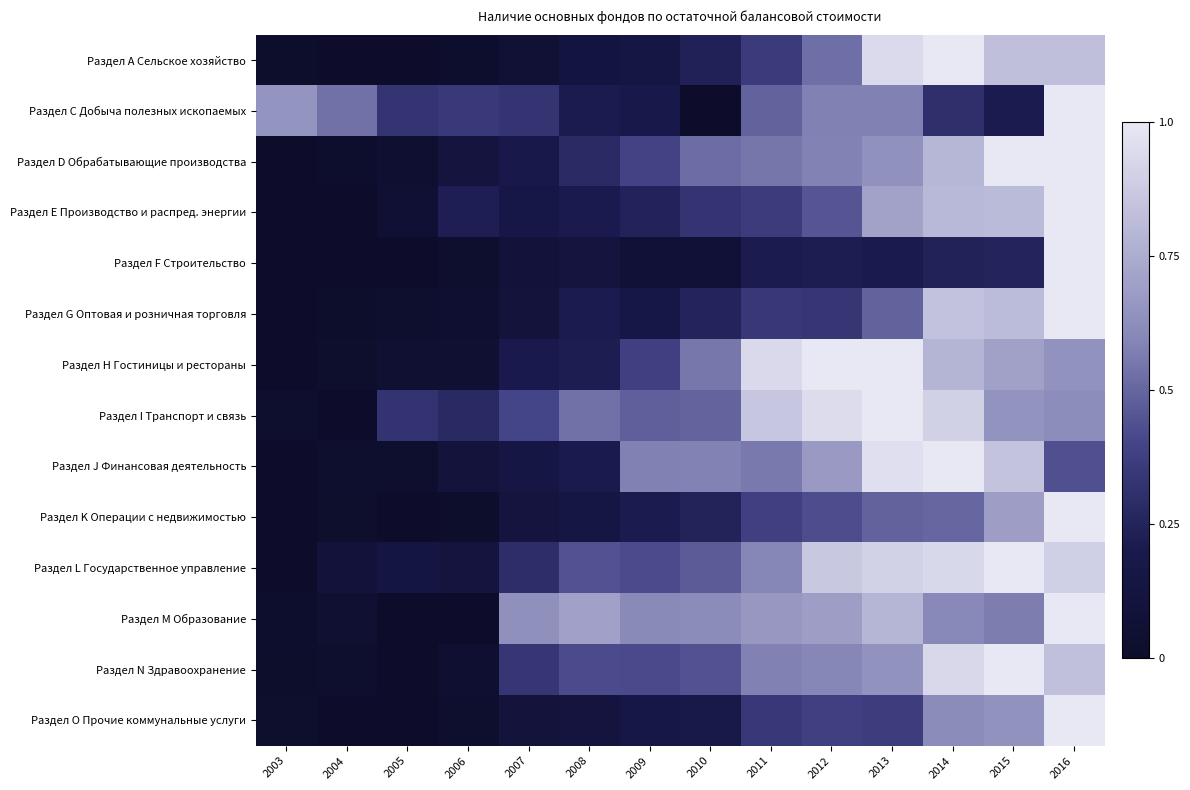

Reading left to right, extract all data points from this chart.

Раздел А Сельское хозяйство: 2003=0.0	2004=0.0	2005=0.0	2006=0.0	2007=0.1	2008=0.1	2009=0.2	2010=0.2	2011=0.4	2012=0.5	2013=0.9	2014=1.0	2015=0.8	2016=0.8
Раздел С Добыча полезных ископаемых: 2003=0.7	2004=0.5	2005=0.3	2006=0.3	2007=0.3	2008=0.2	2009=0.2	2010=0.0	2011=0.5	2012=0.6	2013=0.6	2014=0.3	2015=0.2	2016=1.0
Раздел D Обрабатывающие производства: 2003=0.0	2004=0.0	2005=0.0	2006=0.1	2007=0.2	2008=0.3	2009=0.4	2010=0.5	2011=0.5	2012=0.6	2013=0.6	2014=0.8	2015=1.0	2016=1.0
Раздел Е Производство и распред. энергии: 2003=0.0	2004=0.0	2005=0.1	2006=0.2	2007=0.2	2008=0.2	2009=0.2	2010=0.3	2011=0.4	2012=0.5	2013=0.7	2014=0.8	2015=0.8	2016=1.0
Раздел F Строительство: 2003=0.0	2004=0.0	2005=0.0	2006=0.0	2007=0.1	2008=0.1	2009=0.1	2010=0.1	2011=0.2	2012=0.2	2013=0.2	2014=0.2	2015=0.3	2016=1.0
Раздел G Оптовая и розничная торговля: 2003=0.0	2004=0.0	2005=0.0	2006=0.0	2007=0.1	2008=0.2	2009=0.2	2010=0.3	2011=0.3	2012=0.3	2013=0.5	2014=0.8	2015=0.8	2016=1.0
Раздел Н Гостиницы и рестораны: 2003=0.0	2004=0.0	2005=0.1	2006=0.1	2007=0.2	2008=0.2	2009=0.4	2010=0.6	2011=0.9	2012=1.0	2013=1.0	2014=0.8	2015=0.7	2016=0.6
Раздел I Транспорт и связь: 2003=0.0	2004=0.0	2005=0.3	2006=0.3	2007=0.4	2008=0.5	2009=0.5	2010=0.5	2011=0.9	2012=1.0	2013=1.0	2014=0.9	2015=0.6	2016=0.6
Раздел J Финансовая деятельность: 2003=0.0	2004=0.0	2005=0.0	2006=0.1	2007=0.2	2008=0.2	2009=0.6	2010=0.6	2011=0.6	2012=0.7	2013=1.0	2014=1.0	2015=0.8	2016=0.4
Раздел K Операции с недвижимостью: 2003=0.0	2004=0.0	2005=0.0	2006=0.0	2007=0.1	2008=0.2	2009=0.2	2010=0.2	2011=0.4	2012=0.4	2013=0.5	2014=0.5	2015=0.7	2016=1.0
Раздел L Государственное управление: 2003=0.0	2004=0.1	2005=0.1	2006=0.1	2007=0.3	2008=0.4	2009=0.4	2010=0.5	2011=0.6	2012=0.9	2013=0.9	2014=0.9	2015=1.0	2016=0.9
Раздел M Образование: 2003=0.0	2004=0.0	2005=0.0	2006=0.0	2007=0.6	2008=0.7	2009=0.6	2010=0.6	2011=0.7	2012=0.7	2013=0.8	2014=0.6	2015=0.6	2016=1.0
Раздел N Здравоохранение: 2003=0.0	2004=0.0	2005=0.0	2006=0.0	2007=0.3	2008=0.4	2009=0.4	2010=0.4	2011=0.6	2012=0.6	2013=0.6	2014=0.9	2015=1.0	2016=0.8
Раздел O Прочие коммунальные услуги: 2003=0.0	2004=0.0	2005=0.0	2006=0.0	2007=0.1	2008=0.1	2009=0.2	2010=0.2	2011=0.3	2012=0.4	2013=0.4	2014=0.6	2015=0.6	2016=1.0